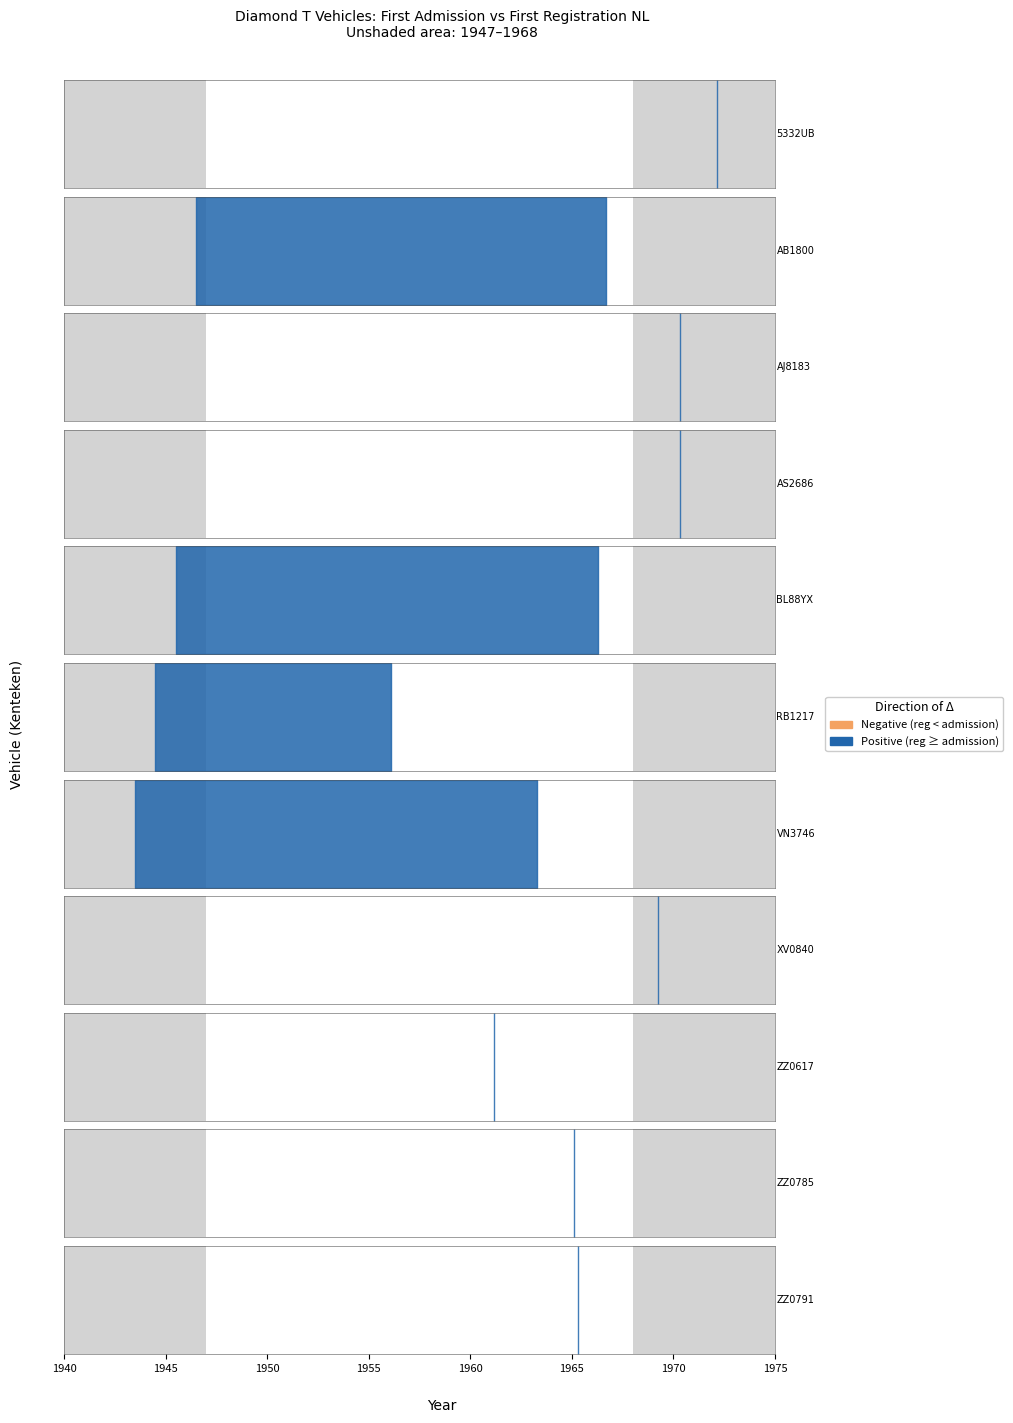

Reading left to right, what are all the values shown in this chart?

datum_eerste_toelating: 19720224	19460630	19700422	19700504	19450630	19440630	19430630	19690321	19610309	19650205	19650415
datum_eerste_tenaamstelling_in_nederland: 19720224	19660913	19700422	19700504	19660422	19560203	19630422	19690321	19610309	19650205	19650415